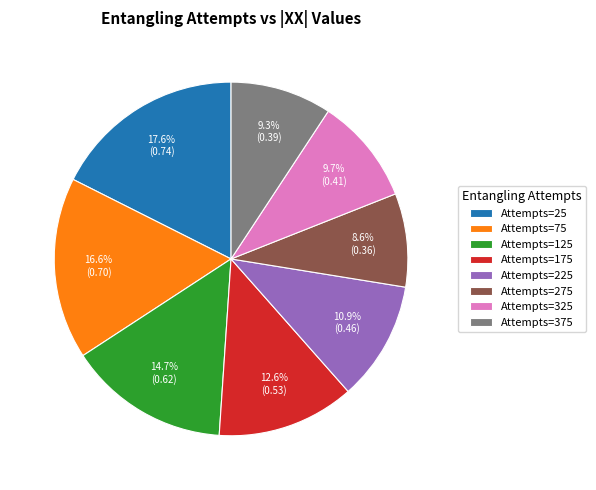

Count the number of slices in the pie.

8